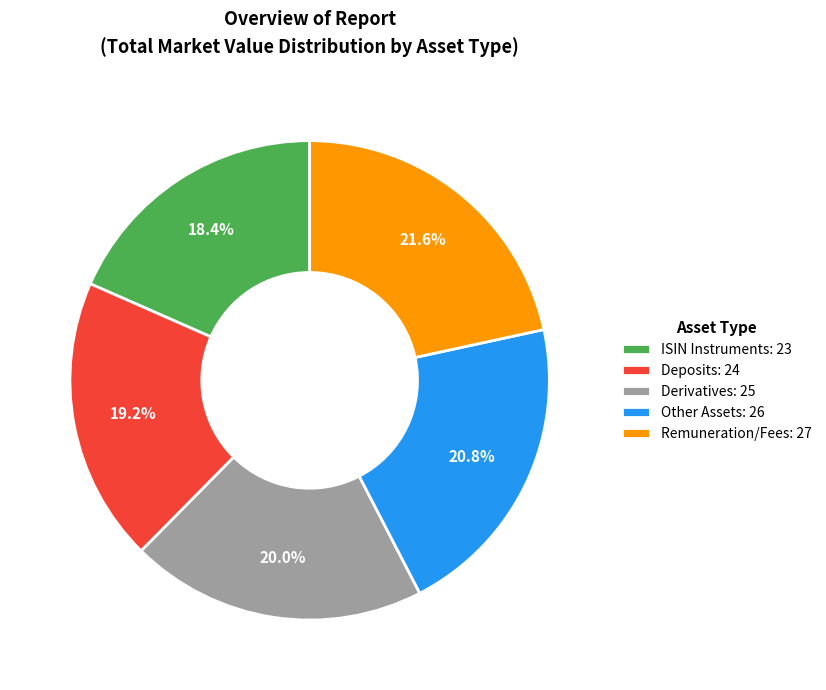

What is the ratio of the value at Deposits to the value at Derivatives?

1.0